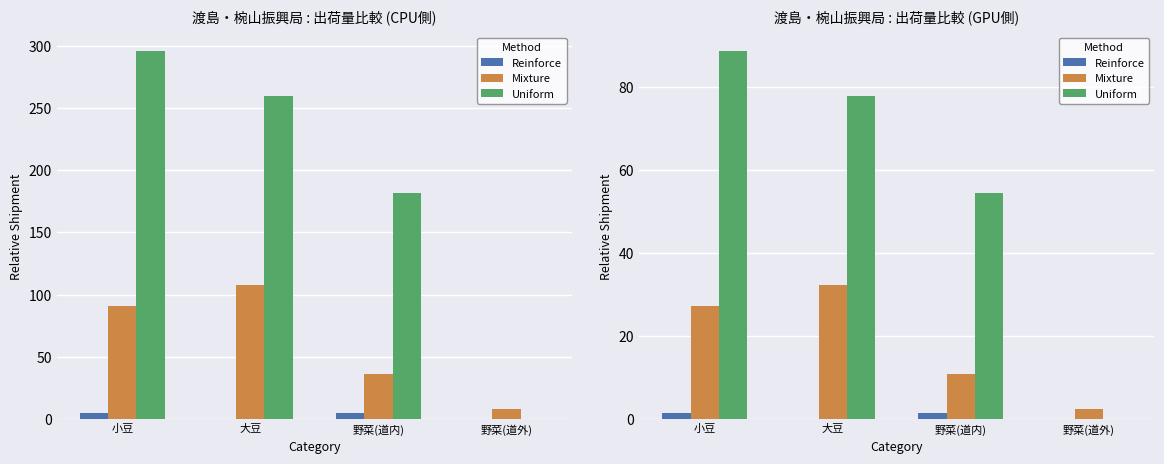

At which label does Uniform first exceed 78?

小豆